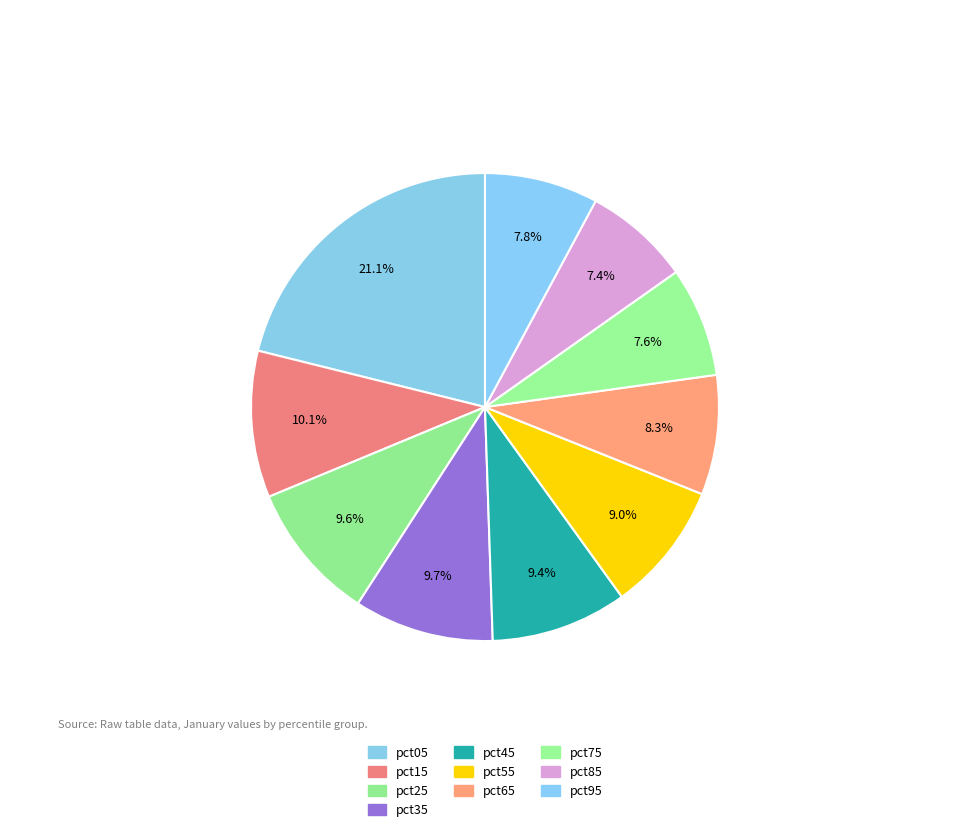

To the nearest percent, what is the combined percentage of pct65 and pct45?

18%